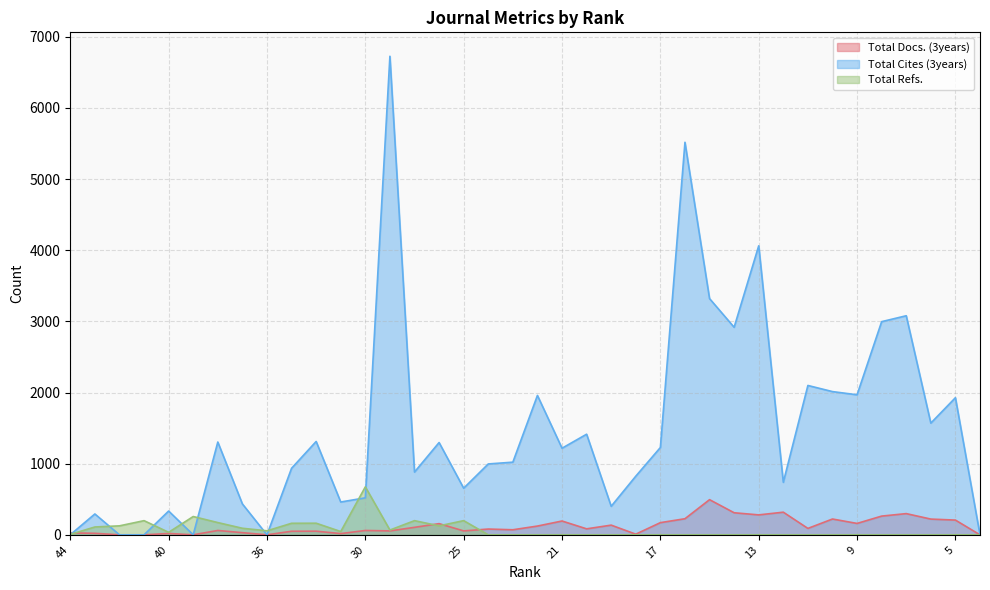

Which series ends up on top after the final intersection of Total Refs. and Total Cites (3years)?

Total Cites (3years)